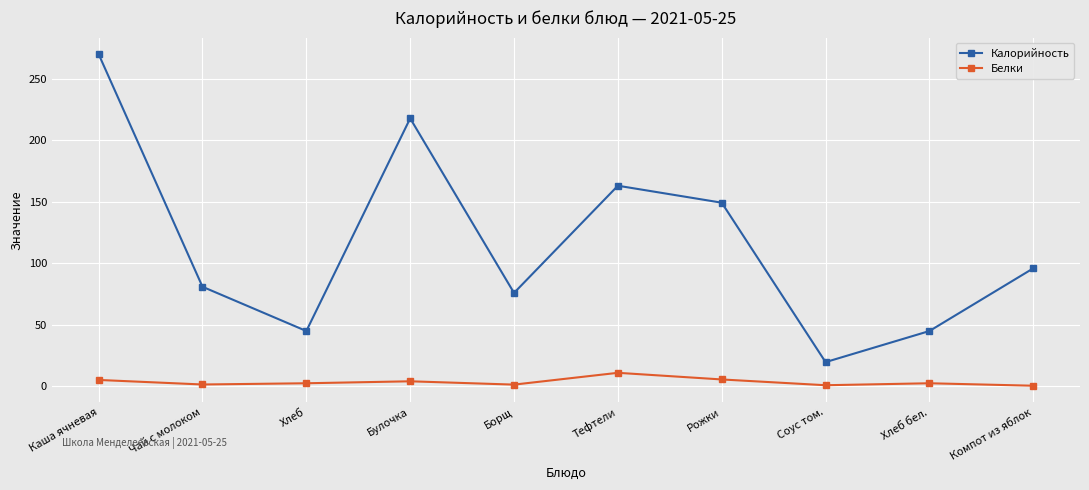

What is the value of the Белки point at the 8th from the left?

0.9